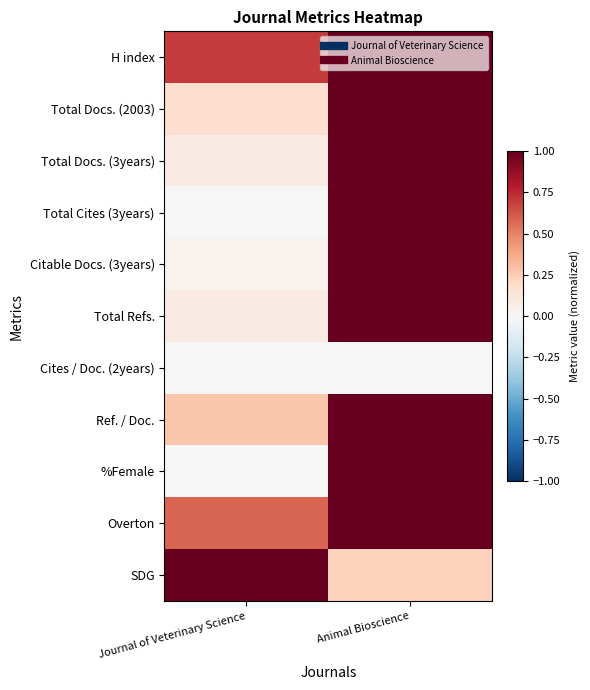

Reading right to left, extract all data points from this chart.

H index: Animal Bioscience=1.0	Journal of Veterinary Science=0.7
Total Docs. (2003): Animal Bioscience=1.0	Journal of Veterinary Science=0.2
Total Docs. (3years): Animal Bioscience=1.0	Journal of Veterinary Science=0.1
Total Cites (3years): Animal Bioscience=1.0	Journal of Veterinary Science=0.0
Citable Docs. (3years): Animal Bioscience=1.0	Journal of Veterinary Science=0.0
Total Refs.: Animal Bioscience=1.0	Journal of Veterinary Science=0.1
Cites / Doc. (2years): Animal Bioscience=0.0	Journal of Veterinary Science=0.0
Ref. / Doc.: Animal Bioscience=1.0	Journal of Veterinary Science=0.3
%Female: Animal Bioscience=1.0	Journal of Veterinary Science=0.0
Overton: Animal Bioscience=1.0	Journal of Veterinary Science=0.6
SDG: Animal Bioscience=0.2	Journal of Veterinary Science=1.0